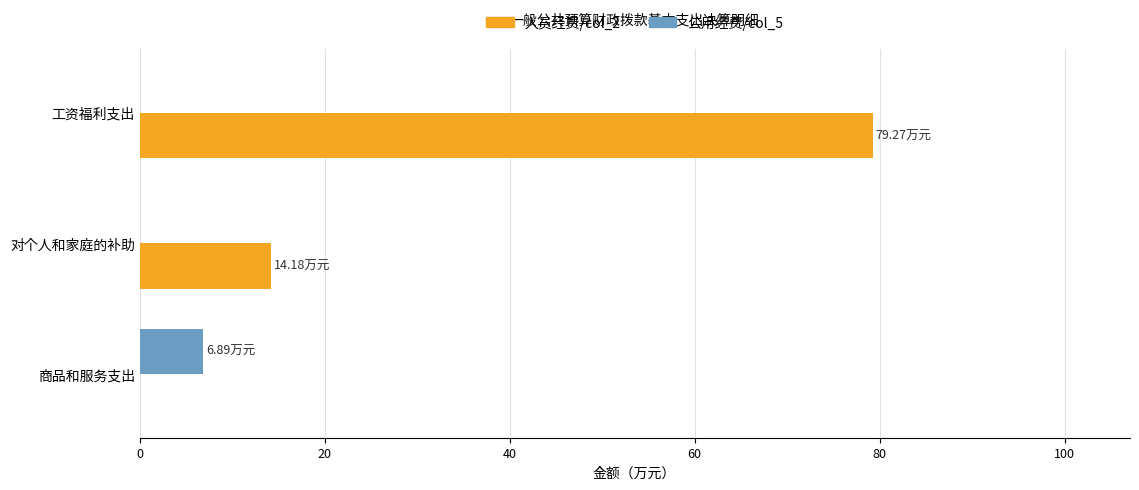

How many series are shown in this chart?

2